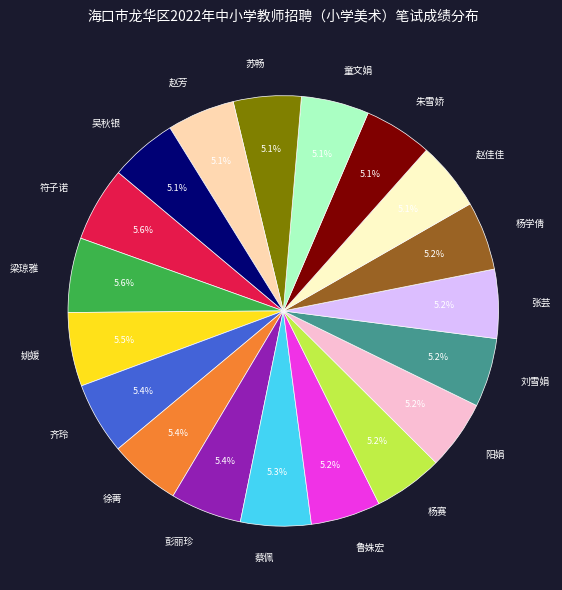

To the nearest percent, what portion does 梁琼雅 represent?

6%